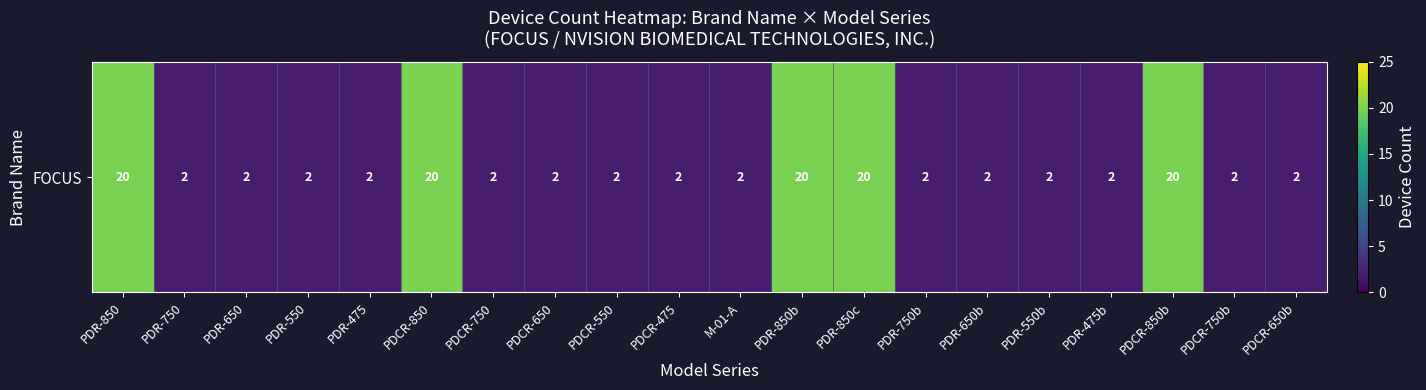

List the labels in order of value, smallest first.

PDR-750, PDR-650, PDR-550, PDR-475, PDCR-750, PDCR-650, PDCR-550, PDCR-475, M-01-A, PDR-750b, PDR-650b, PDR-550b, PDR-475b, PDCR-750b, PDCR-650b, PDR-850, PDCR-850, PDR-850b, PDR-850c, PDCR-850b